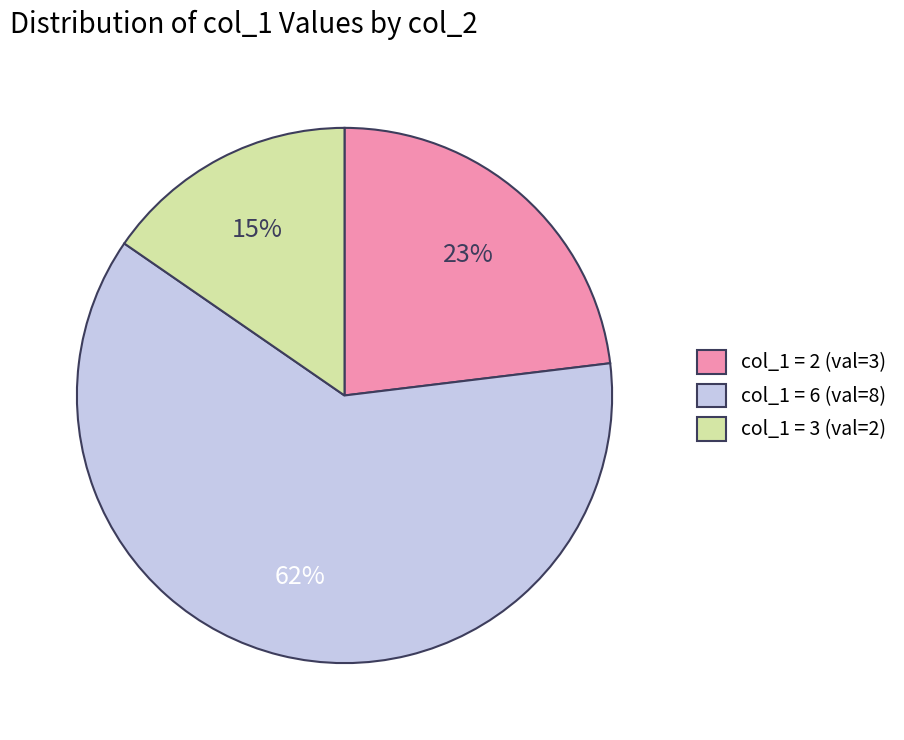

Which has a higher value, col_1 = 3 (val=2) or col_1 = 6 (val=8)?

col_1 = 6 (val=8)